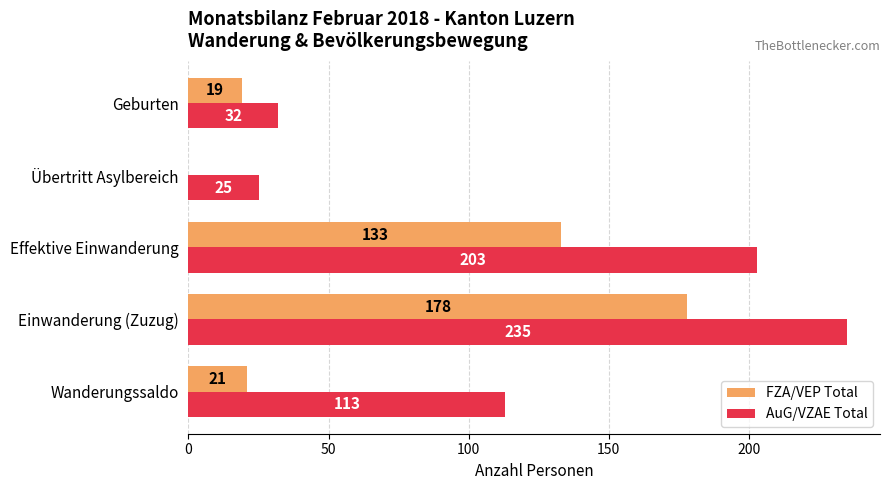

How many values in FZA/VEP Total are above zero?

4